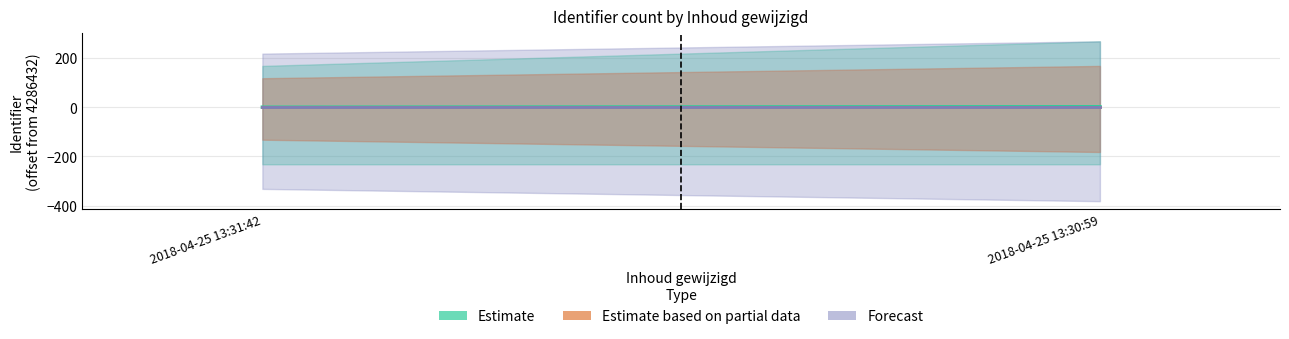

Are the bars horizontal?

No